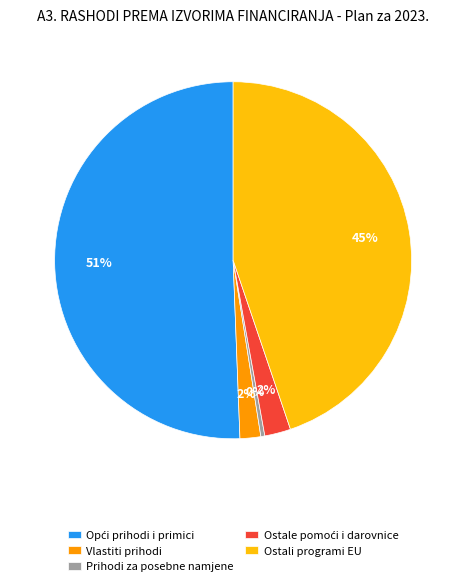

The Vlastiti prihodi slice represents 2% of the pie. True or false?

True